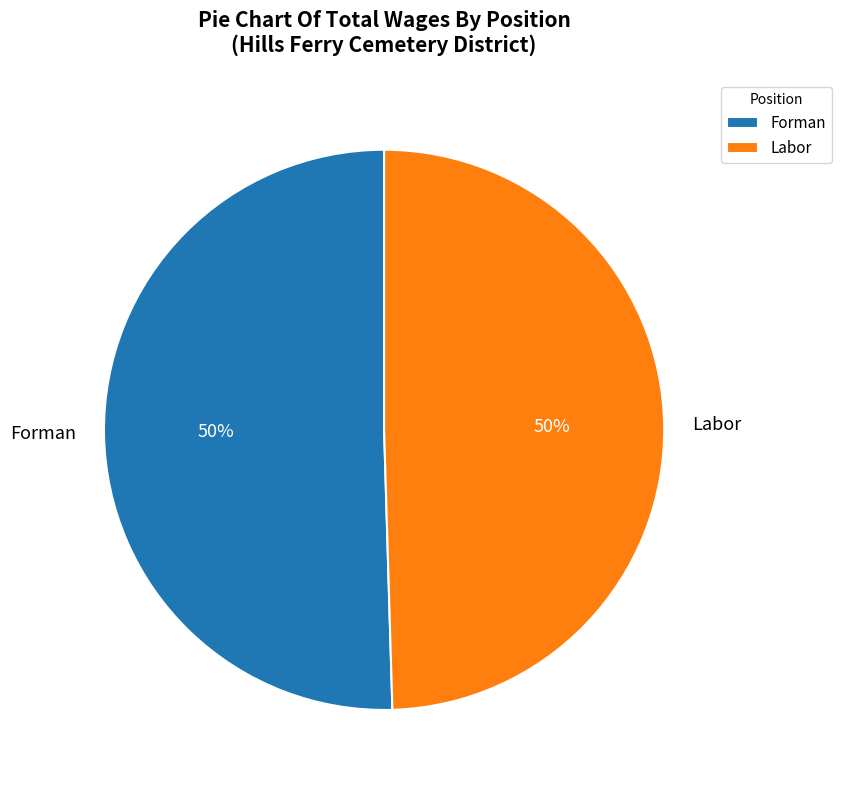

To the nearest percent, what portion does Forman represent?

50%